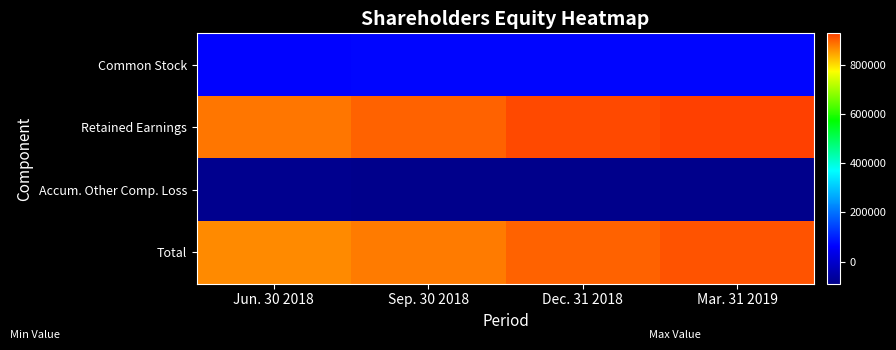

Reading right to left, transcribe all the data shown in this chart.

Common Stock: Mar. 31 2019=72903	Dec. 31 2018=70912	Sep. 30 2018=70035	Jun. 30 2018=68220
Retained Earnings: Mar. 31 2019=928352	Dec. 31 2018=916637	Sep. 30 2018=896655	Jun. 30 2018=882333
Accum. Other Comp. Loss: Mar. 31 2019=-90192	Dec. 31 2018=-88045	Sep. 30 2018=-88793	Jun. 30 2018=-84177
Total: Mar. 31 2019=911063	Dec. 31 2018=899504	Sep. 30 2018=877897	Jun. 30 2018=866376